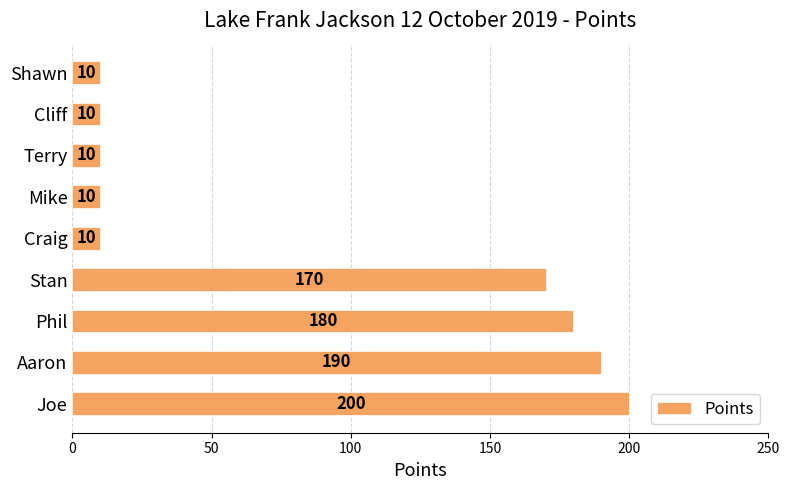

True or false: the data shows 180 at Phil.

True